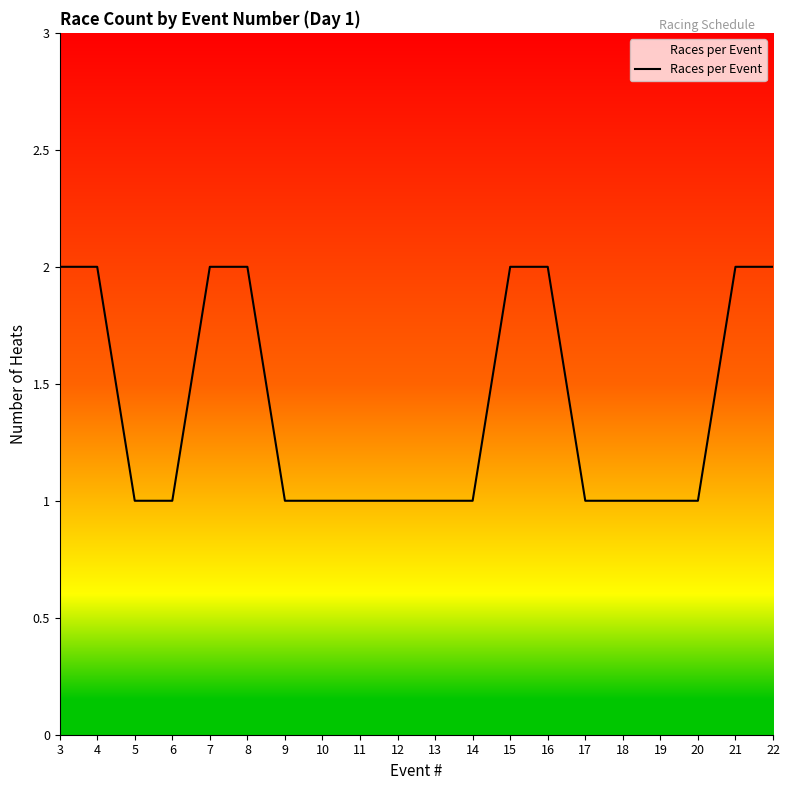

What is the difference between the maximum and minimum values?

1